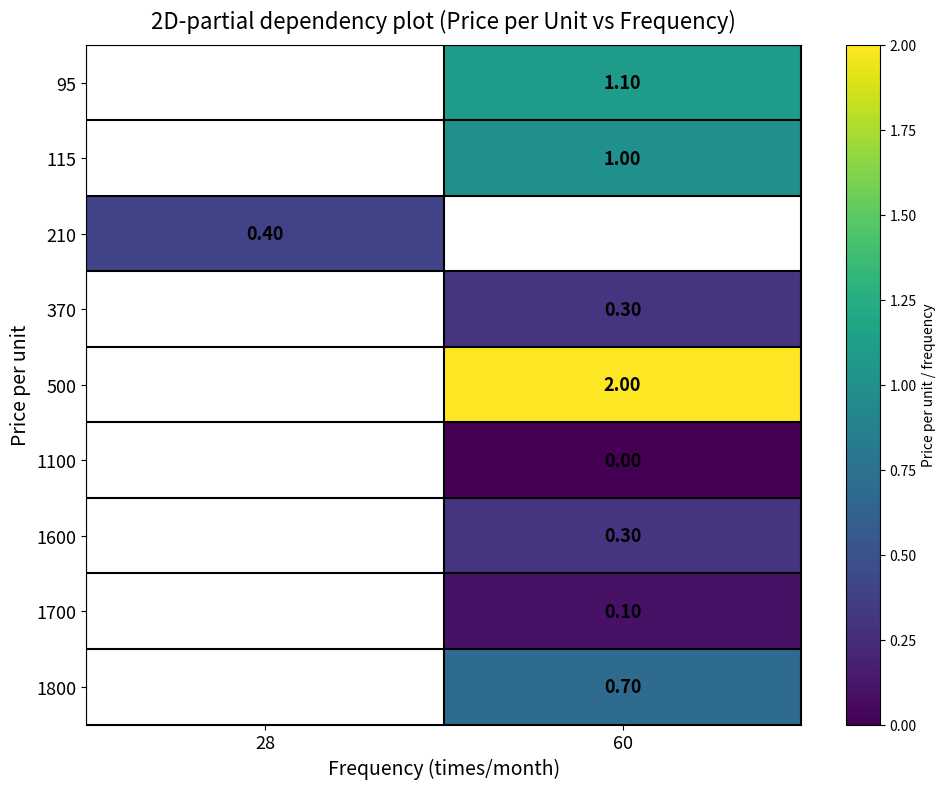

Is it true that 370 equals 0.3 at 60?

True